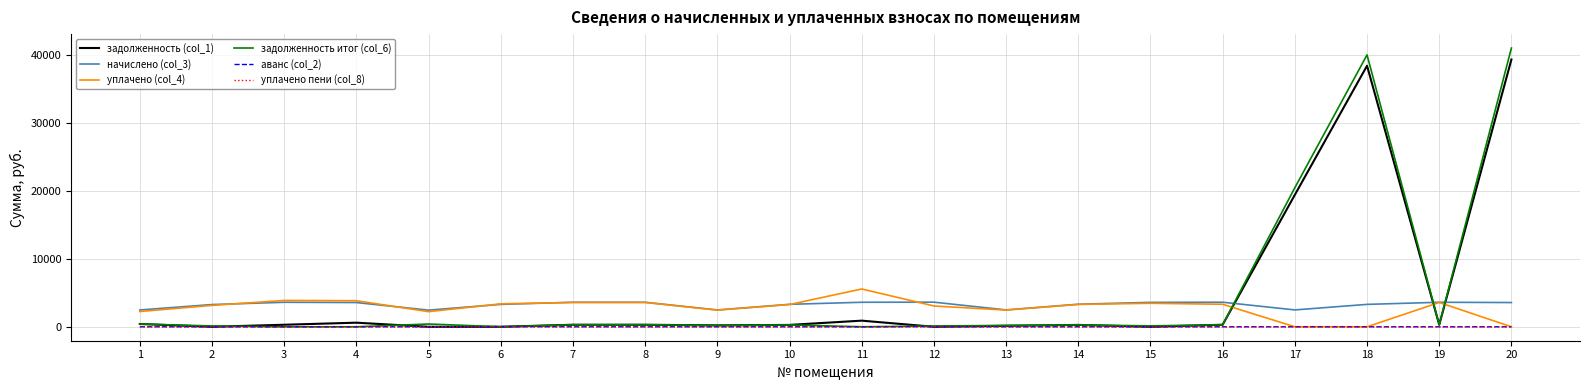

Does the chart display data point markers on the line(s)?

No